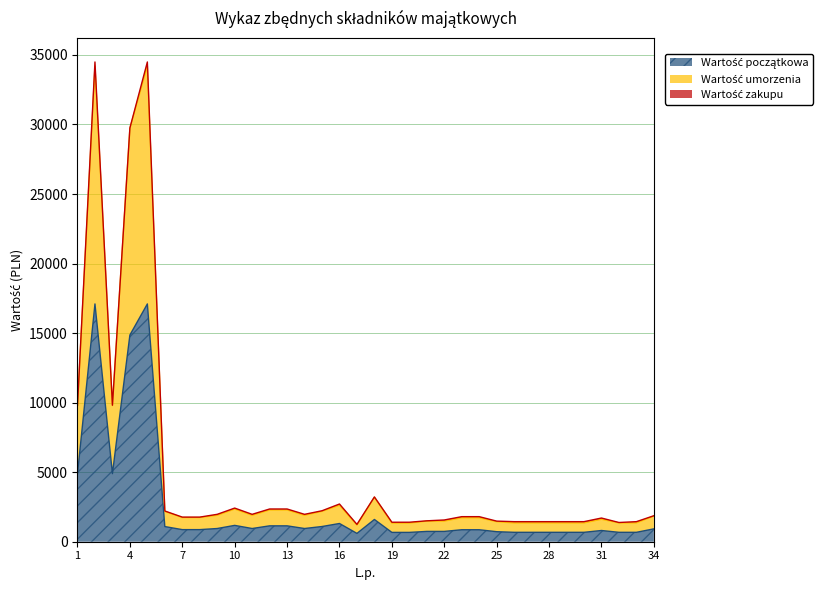

What is the difference between the maximum and minimum values in the Wartość umorzenia series?

32996.0